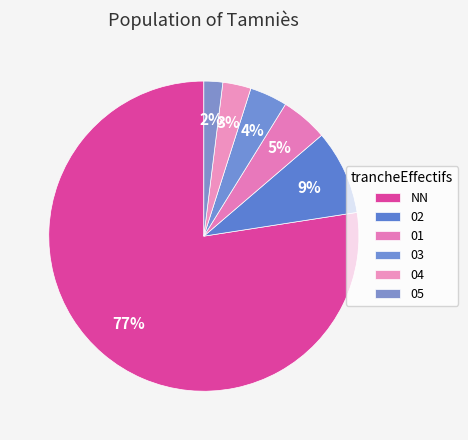

To the nearest percent, what is the average slice percentage?

17%